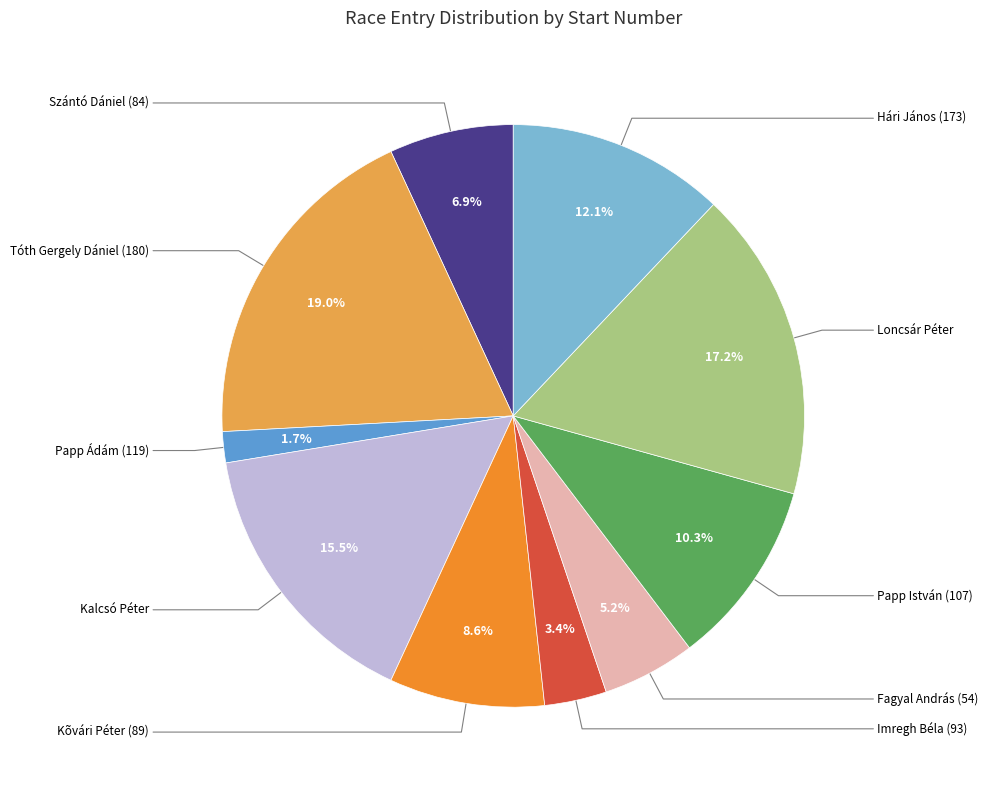

Is it true that Papp István (107) is 23% of the pie?

False